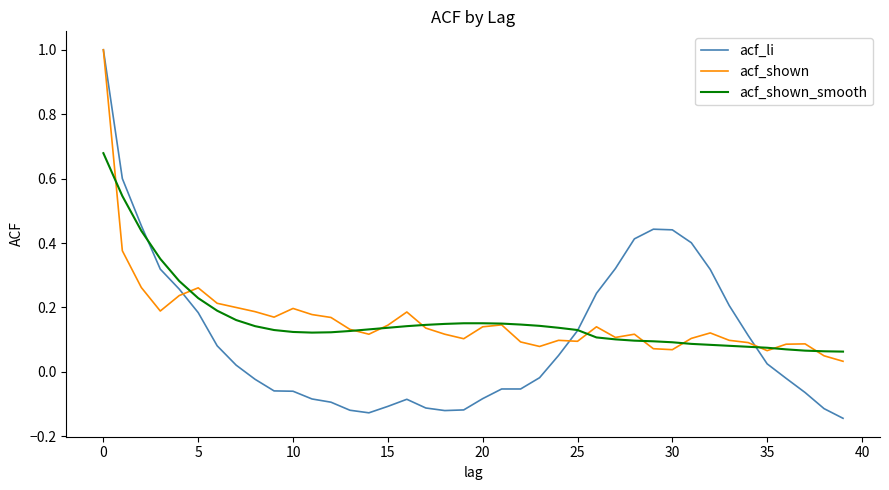

Which series has the largest range (max minus min)?

acf_li